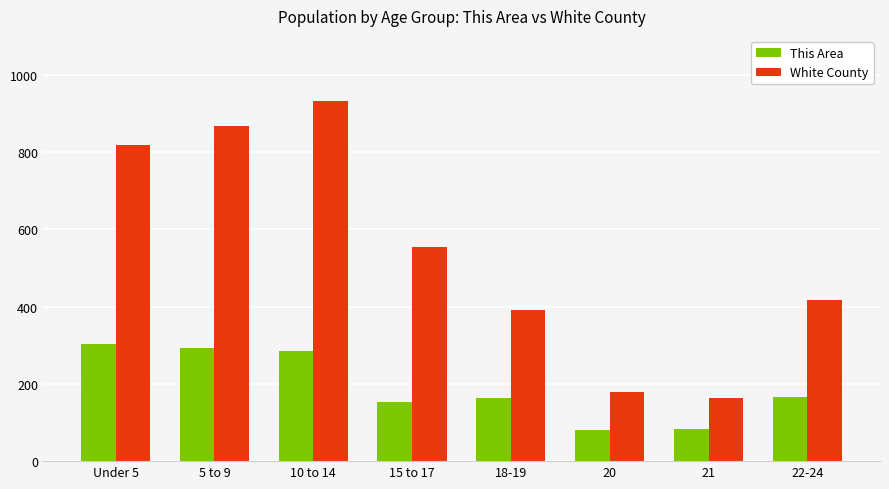

Which series changed the most between Under 5 and 21?

White County